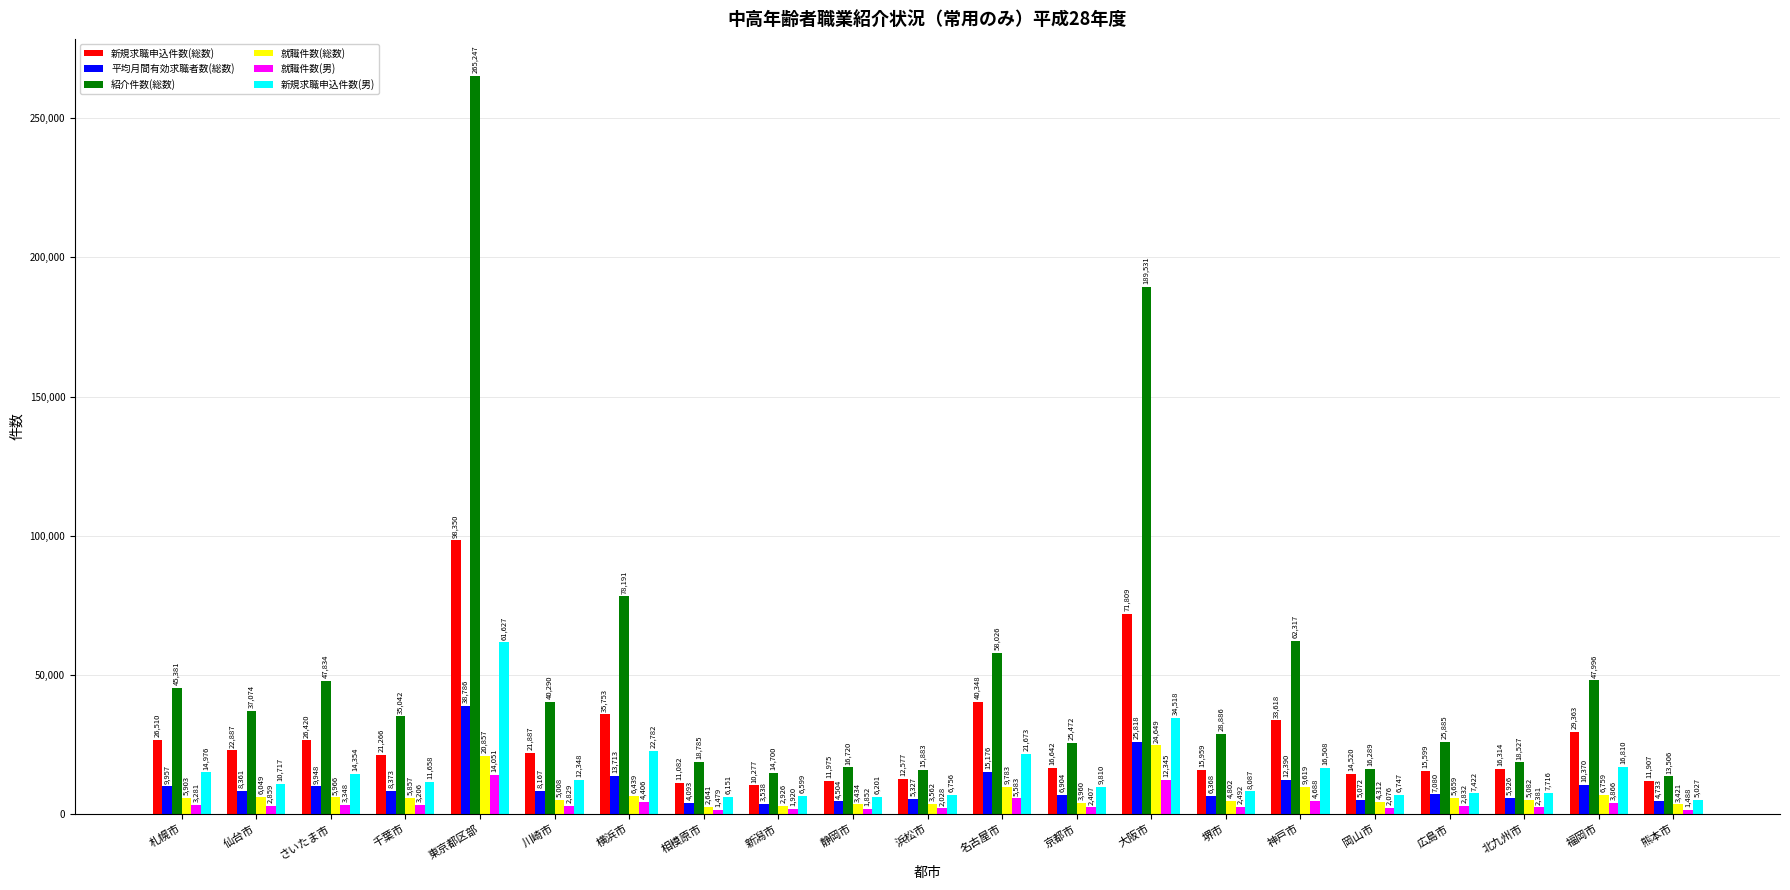

The 新規求職申込件数(男) series shows 16508.0 at 神戸市. True or false?

True